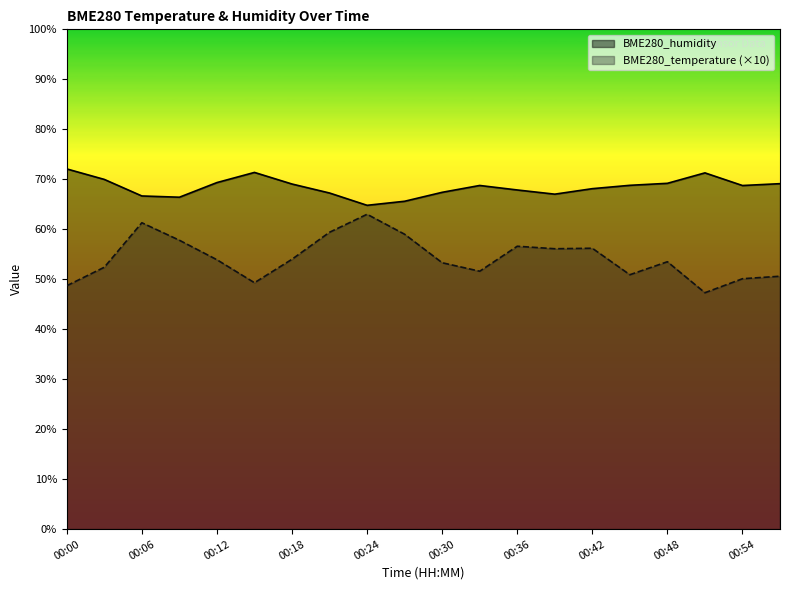

What are all the series names shown in the legend?

BME280_humidity, BME280_temperature (×10)